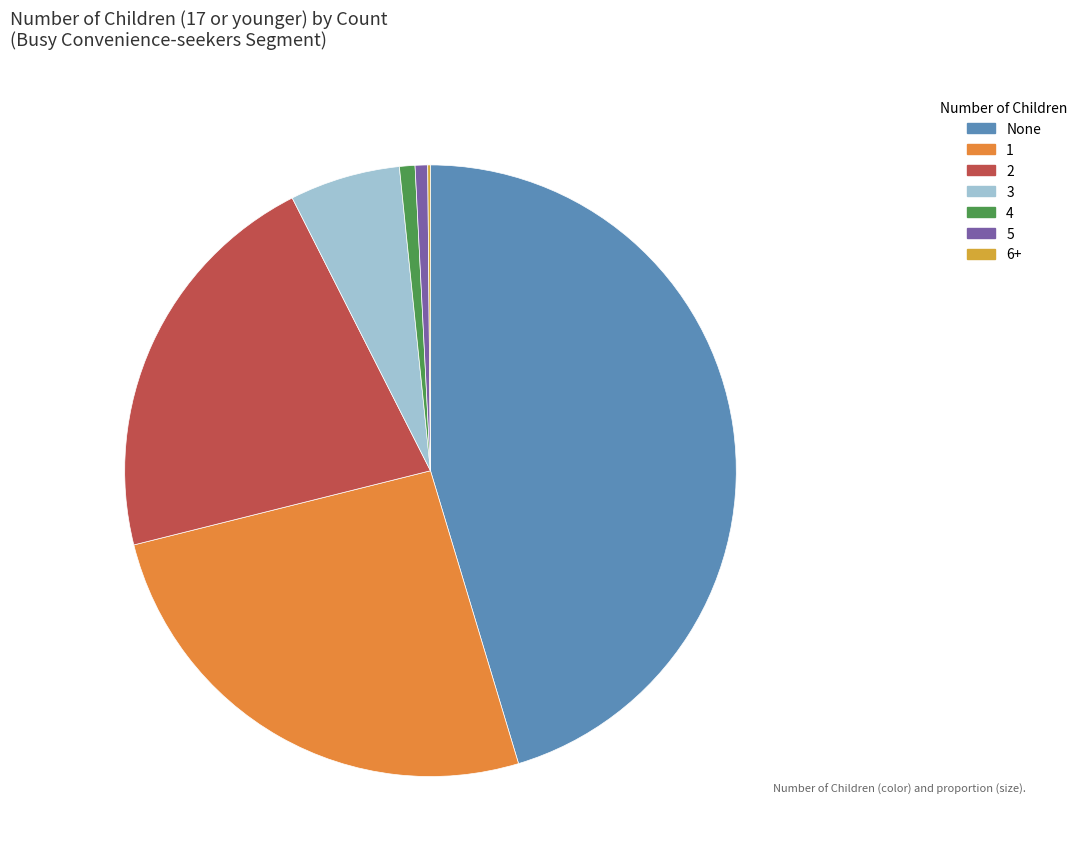

To the nearest percent, what is the average slice percentage?

14%